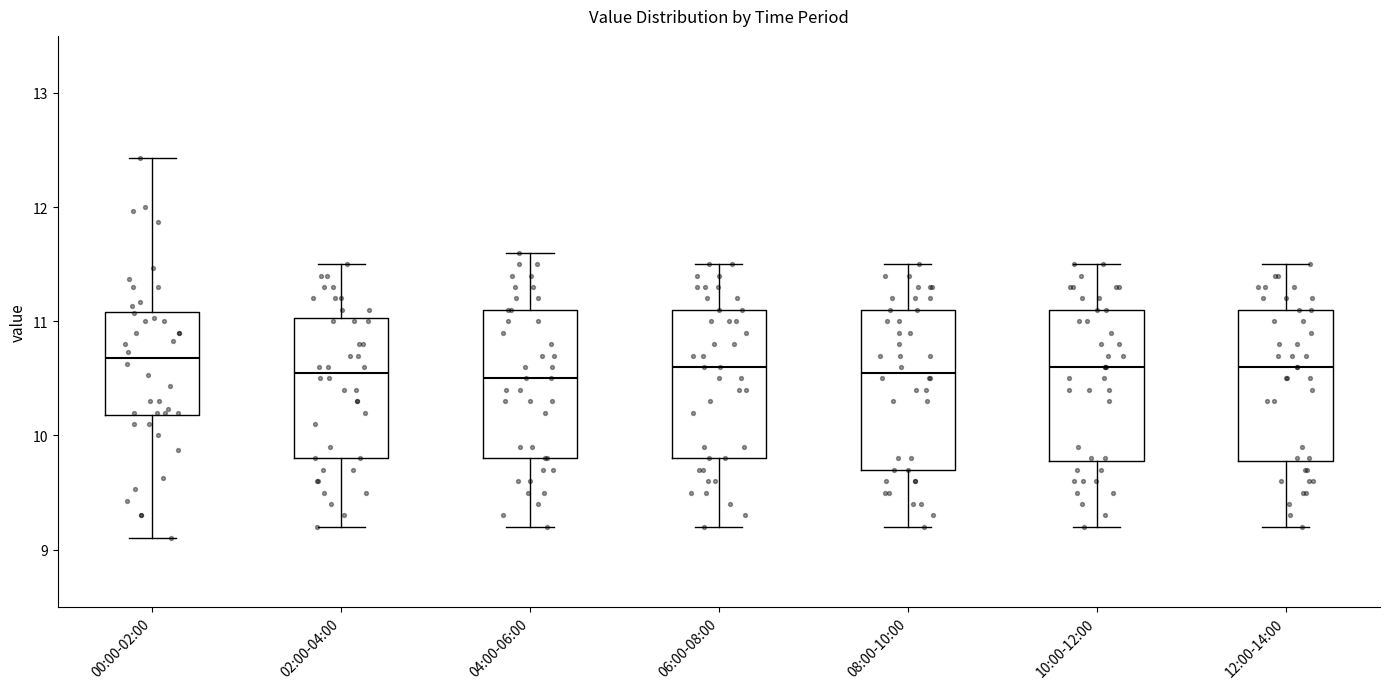

Where does the lower whisker of the box for 02:00-04:00 end on the y-axis? The values are not printed on the chart, so give them approximately, as read against the axis.

9.2